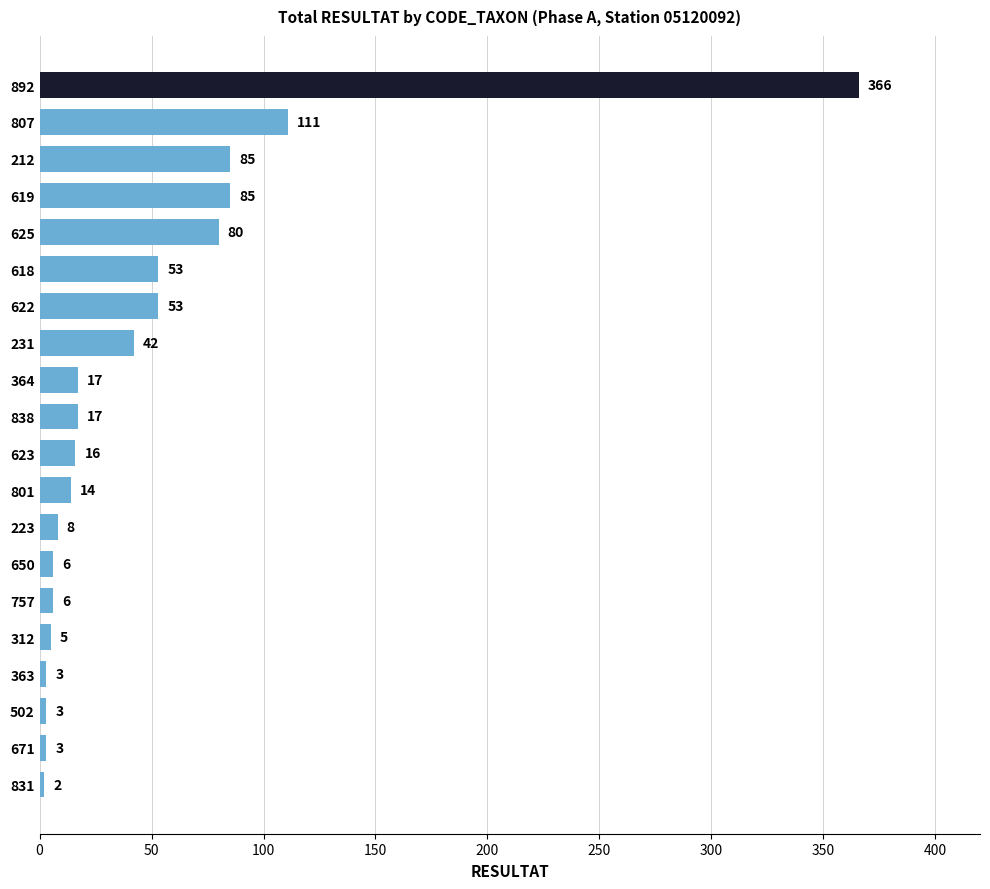

What is the change in value from 619 to 831?

-83